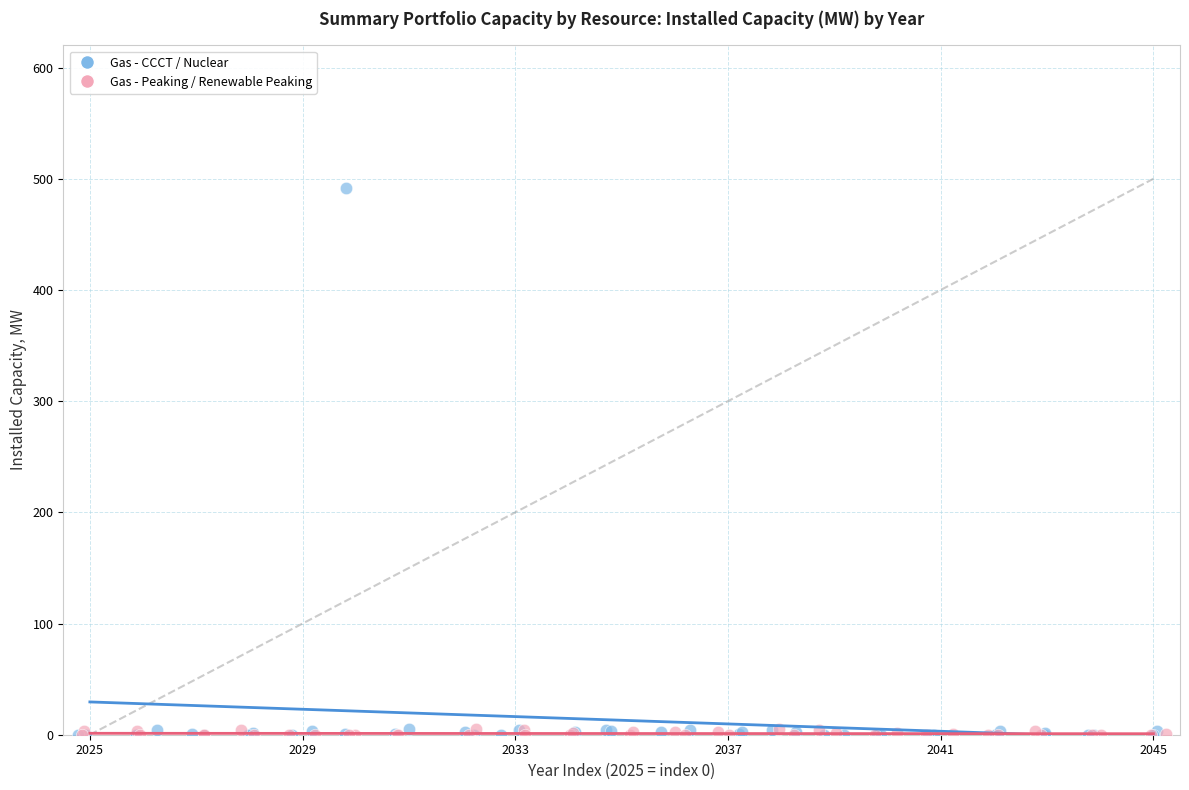

Which series has the widest spread of Y values?

Gas - CCCT / Nuclear